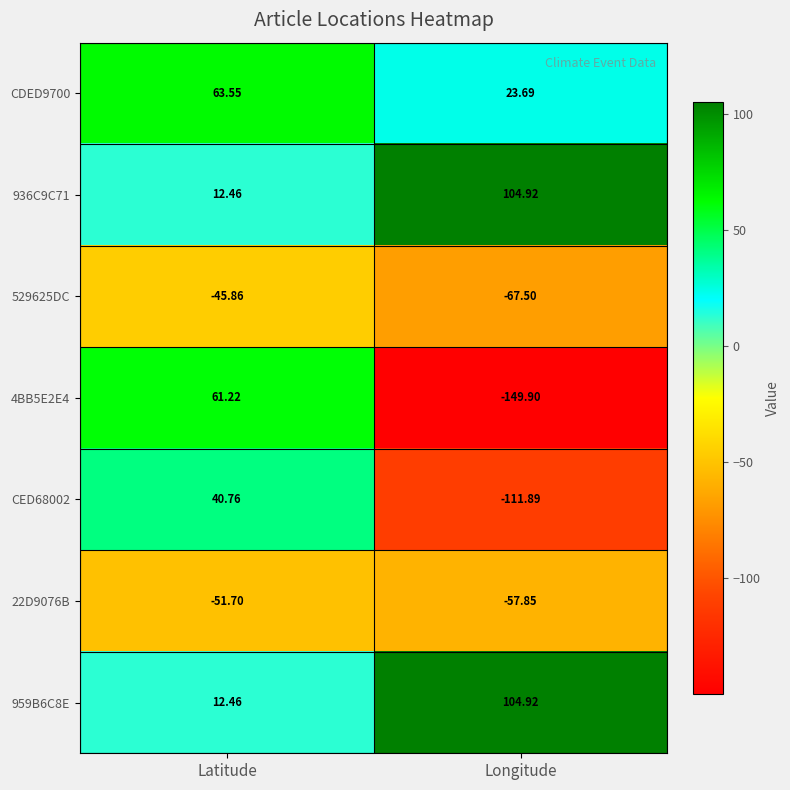

At which label does 959B6C8E reach its peak?

Longitude